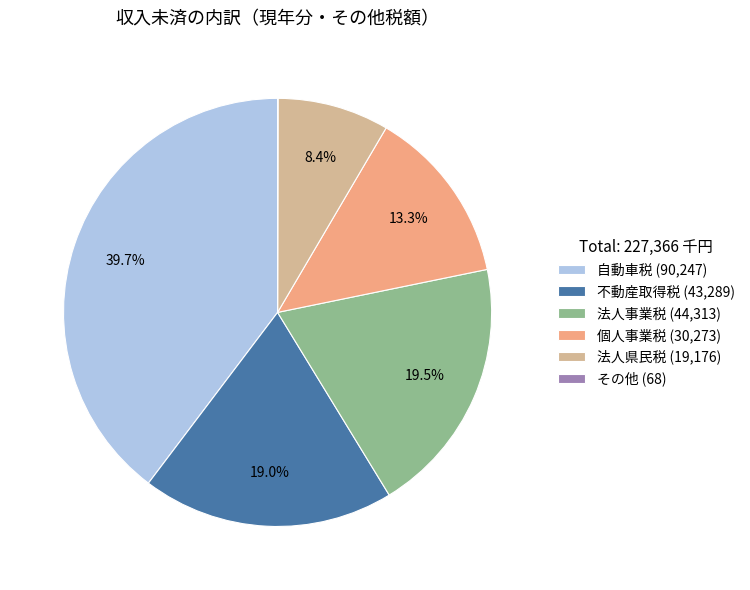

To the nearest percent, what is the difference between the largest and smallest slice percentages?

40%